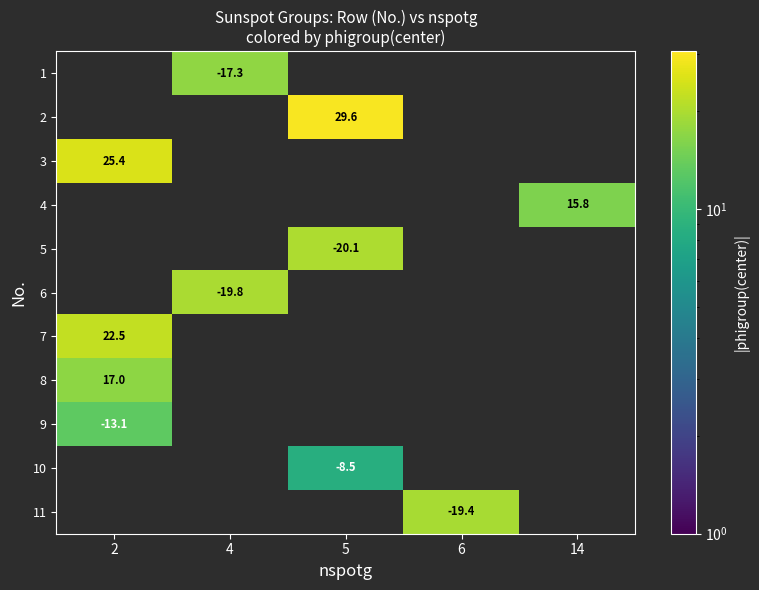

How many distinct data groups are displayed?

11